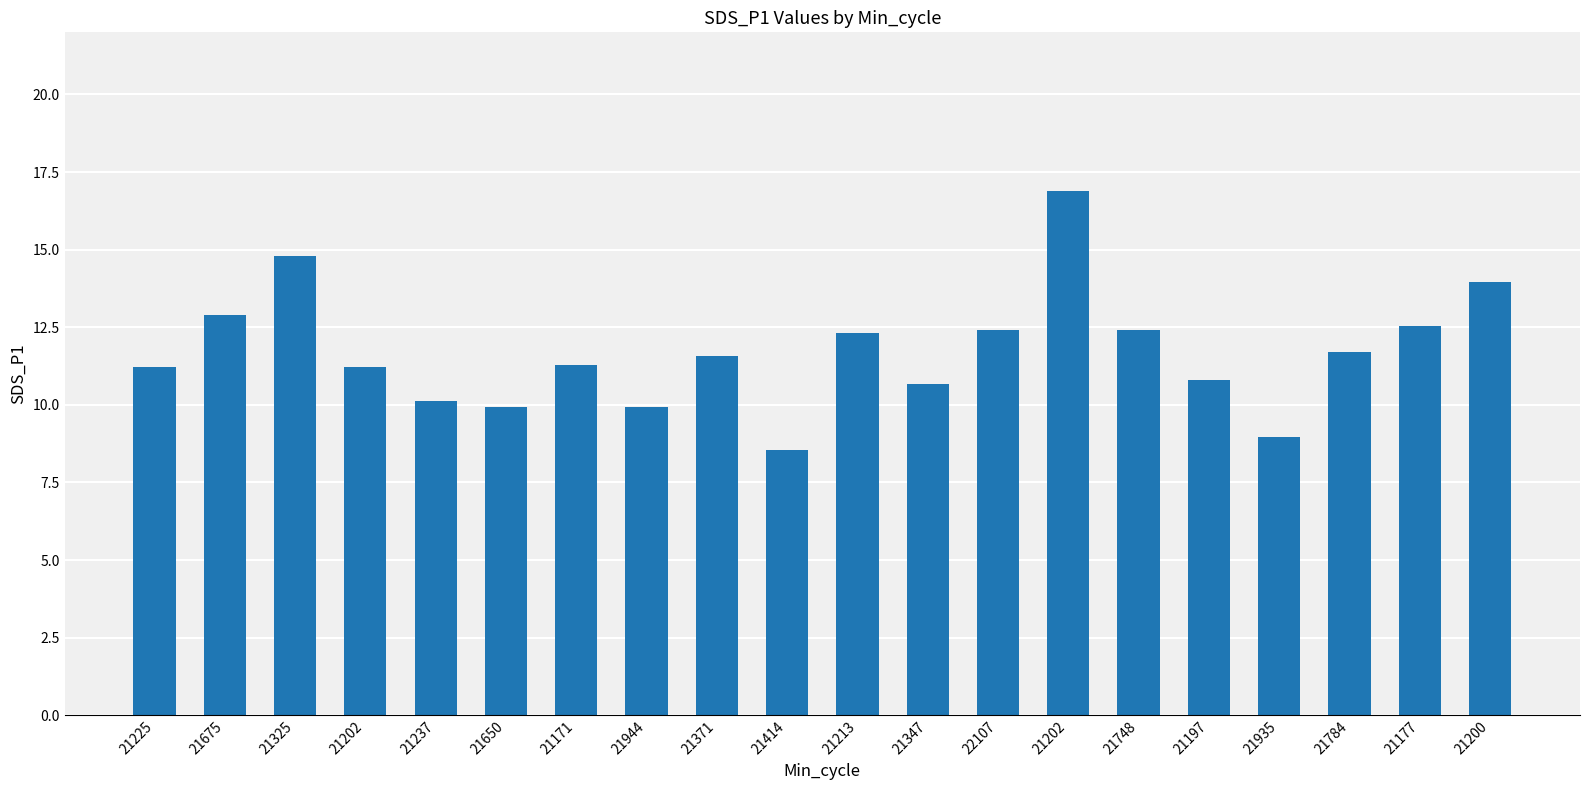

How many categories are shown in the chart?

20